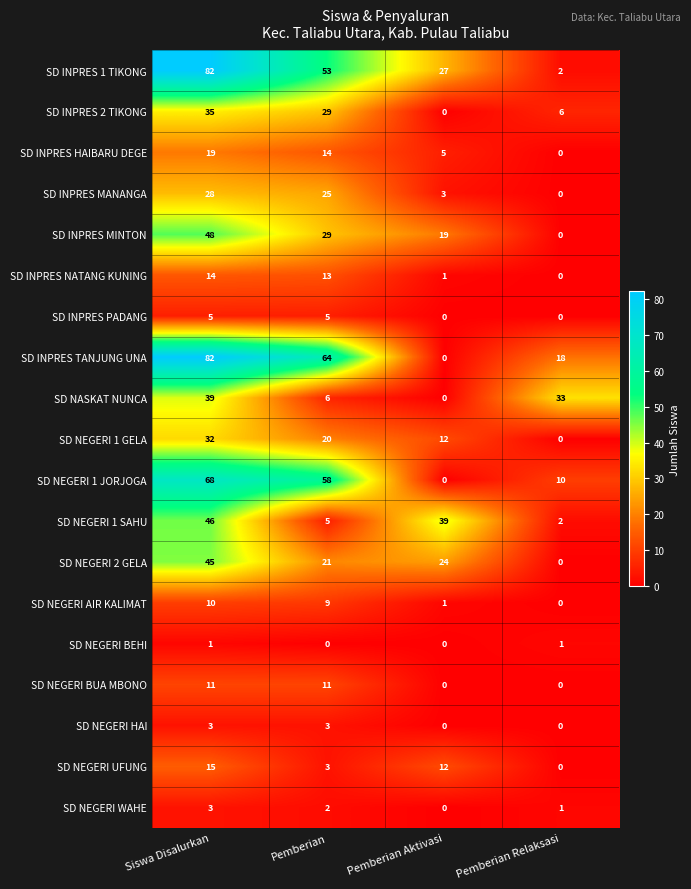

The value of SD INPRES 2 TIKONG at Pemberian Aktivasi is 0. True or false?

True